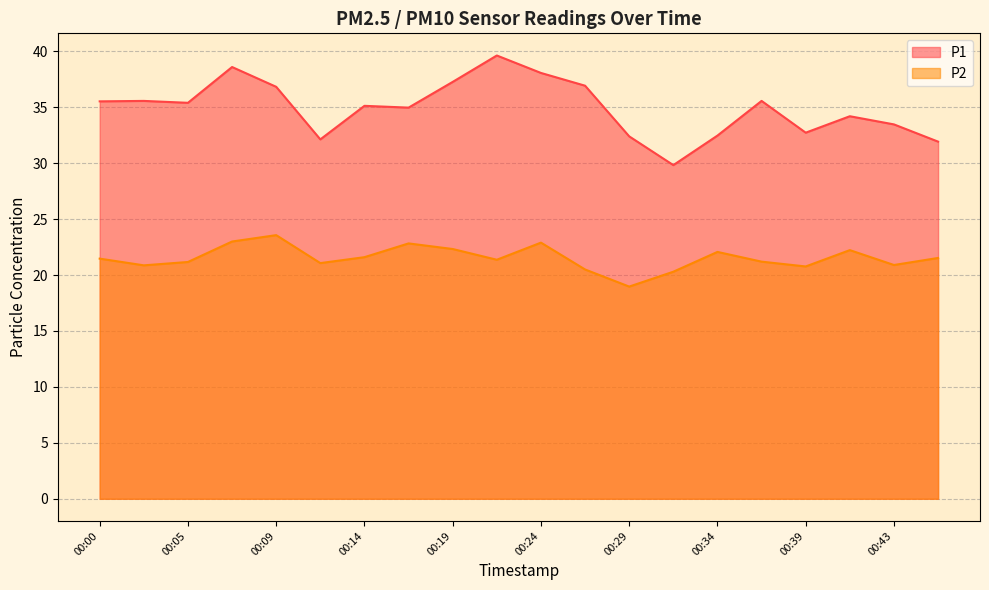

At which label is P1 closest to 34?

00:41